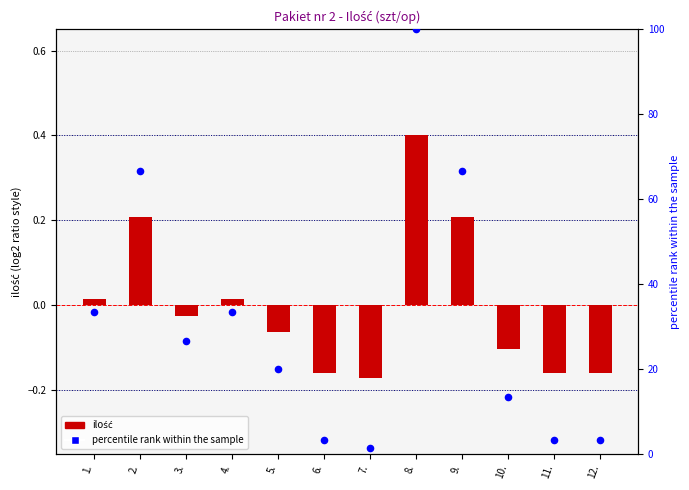

What is the total value across all series at 8.?

100.4